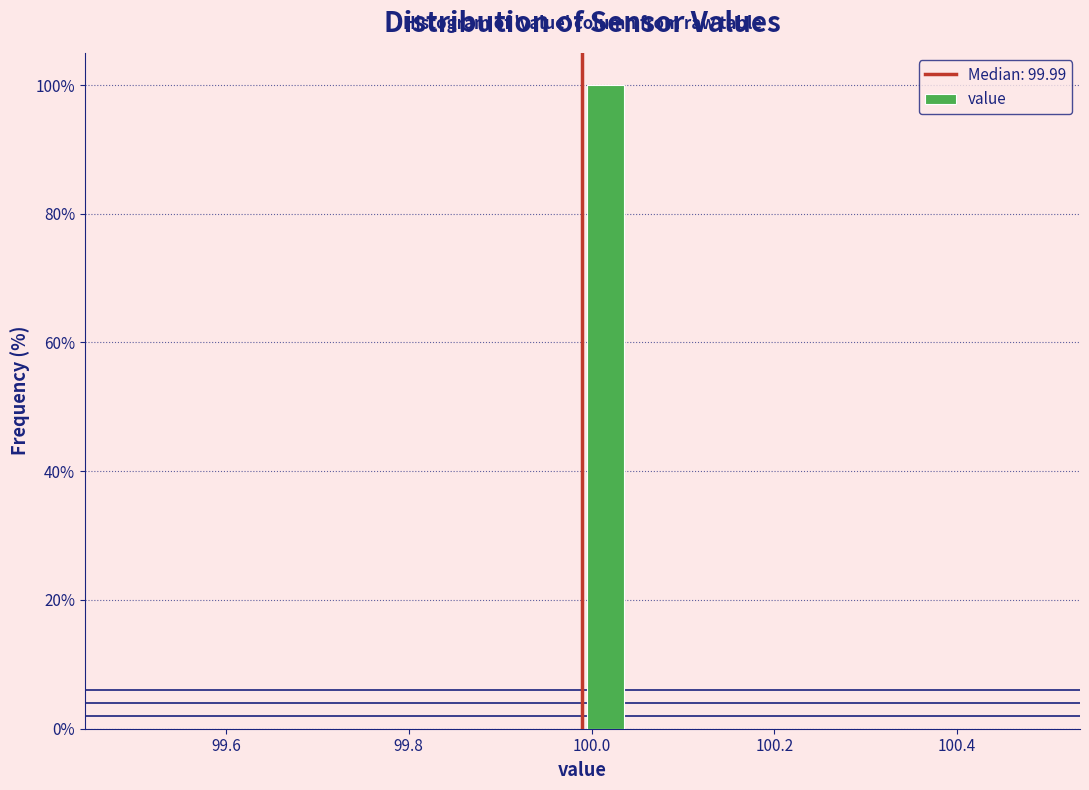

Read against the x-axis, roughly where is the centre of the tallest bar?

100.02